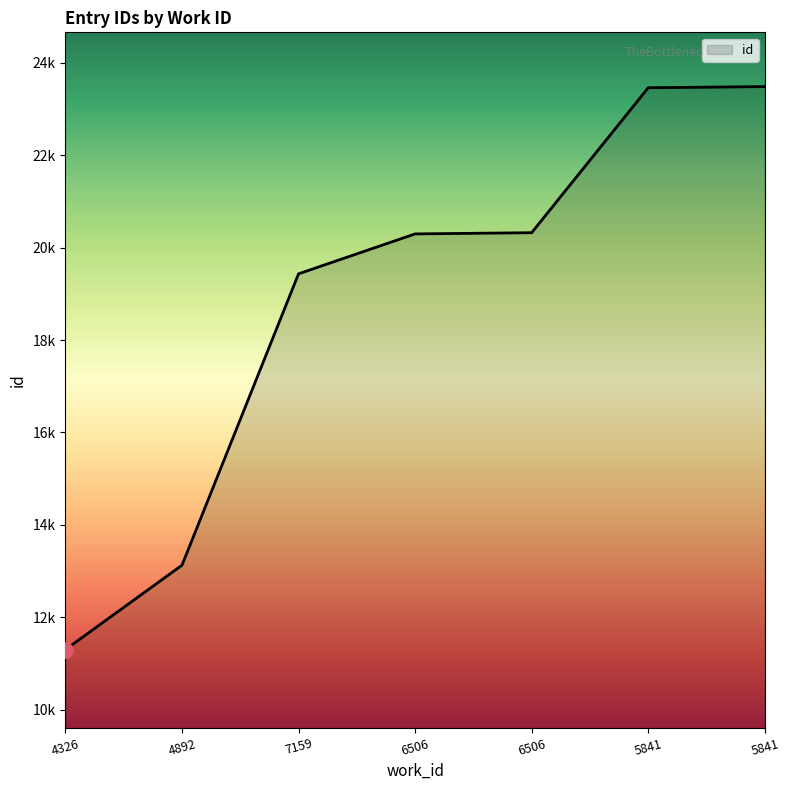

Which has a higher value, 6506 or 4326?

6506